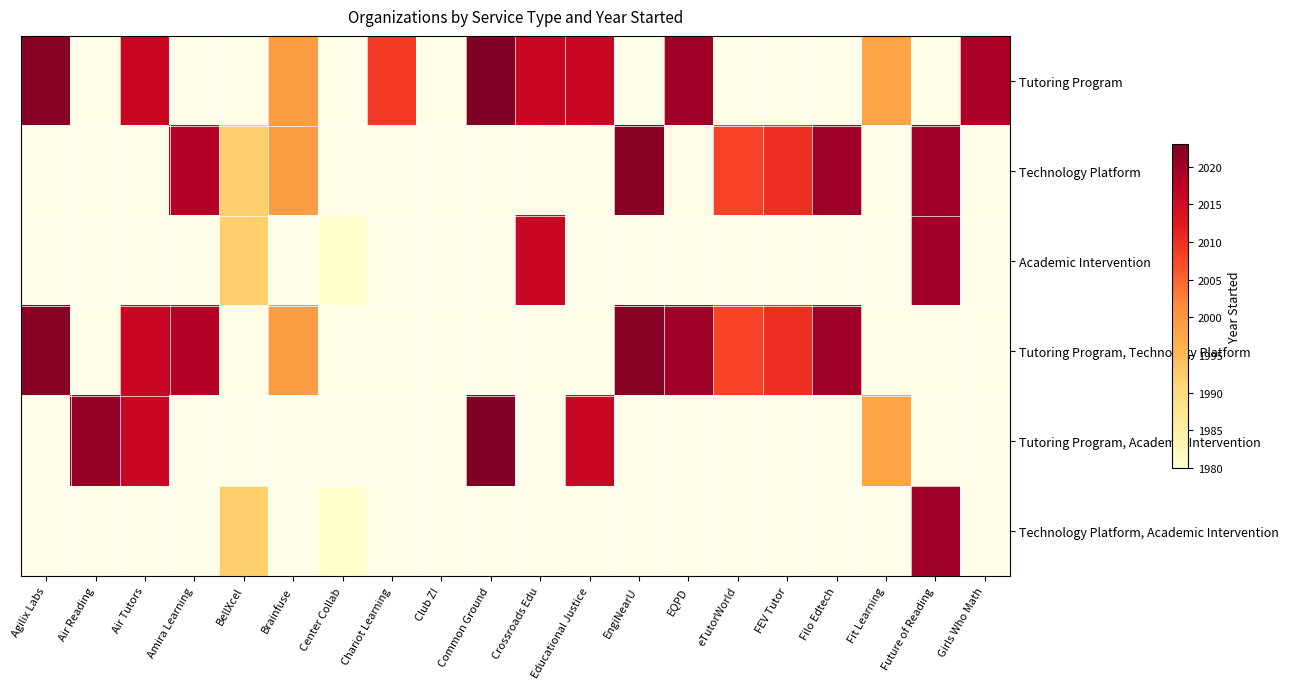

What is the maximum value shown in the chart?

2023.0